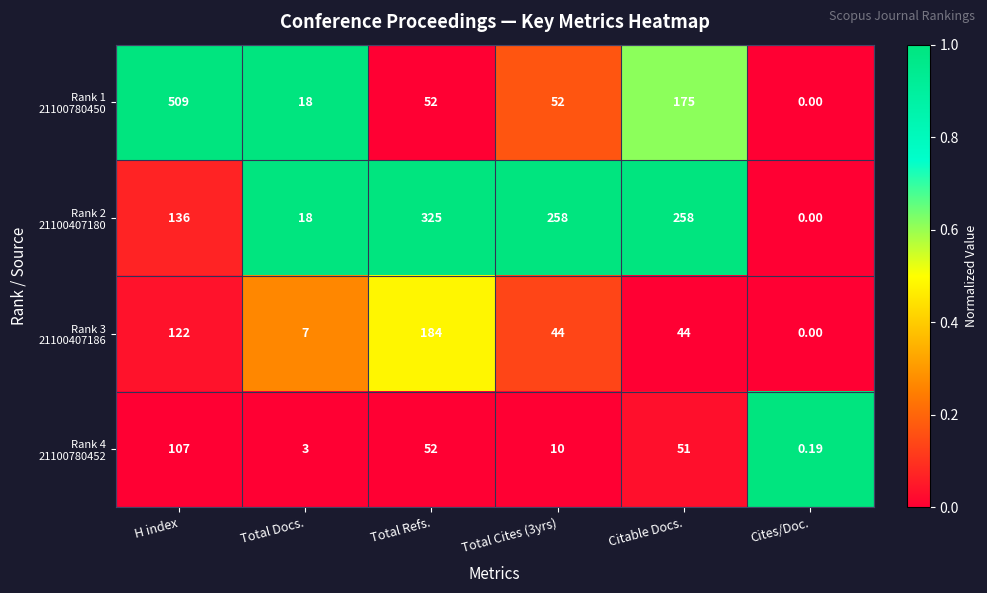

What is the total value across all series at Total Docs.?

46.0